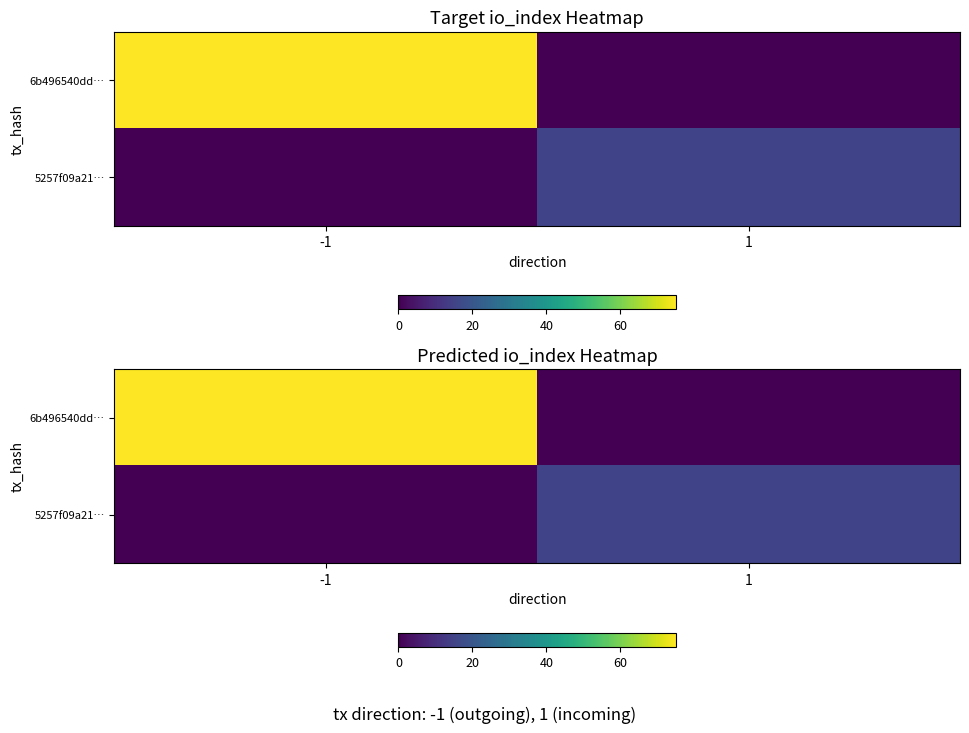

True or false: 6b496540dd… has a value of 75 at -1.

True